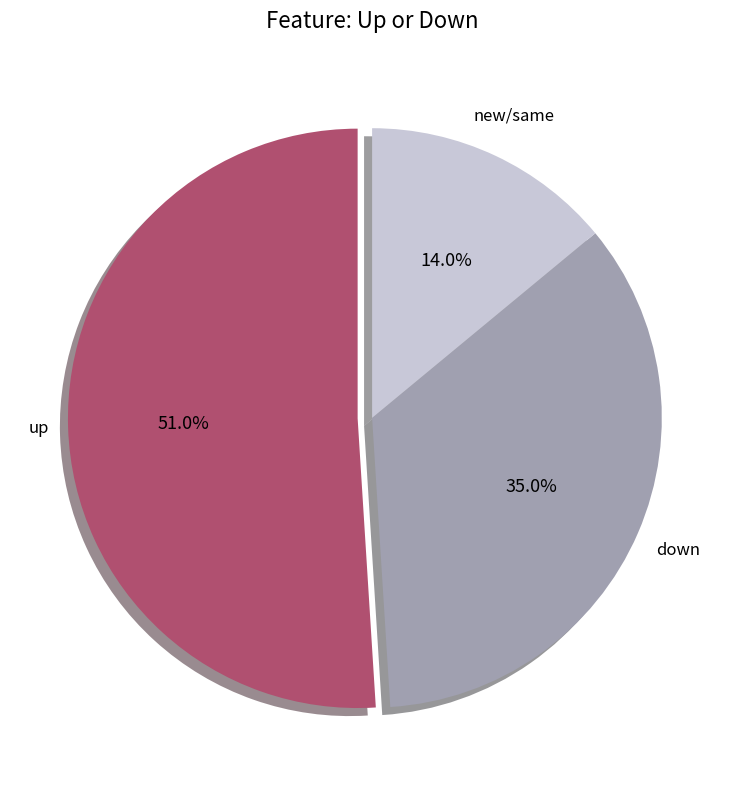

Is there any slice that represents more than half of the pie?

Yes